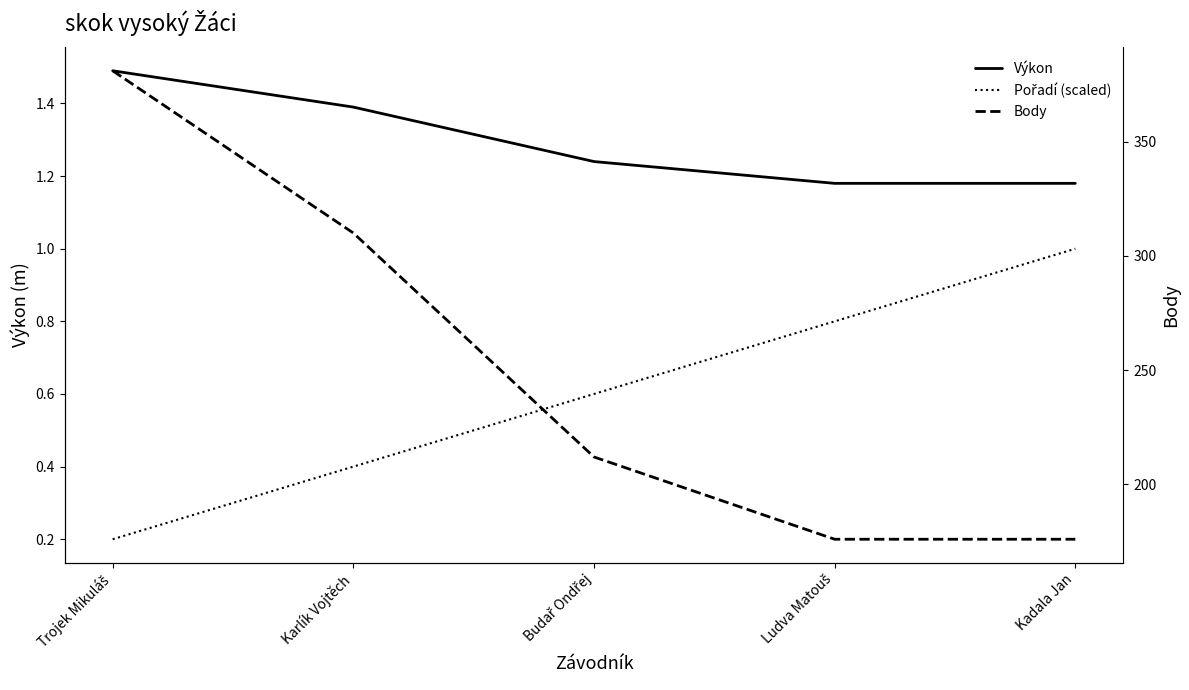

What is the smallest value displayed?

0.2